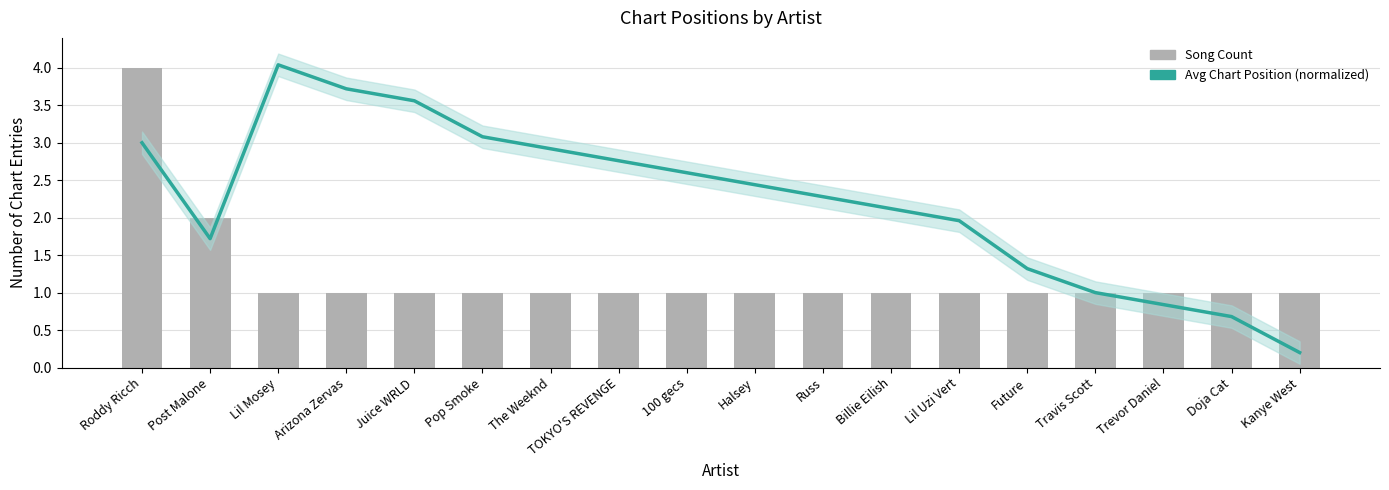

What is the total value across all series at TOKYO'S REVENGE?

3.8